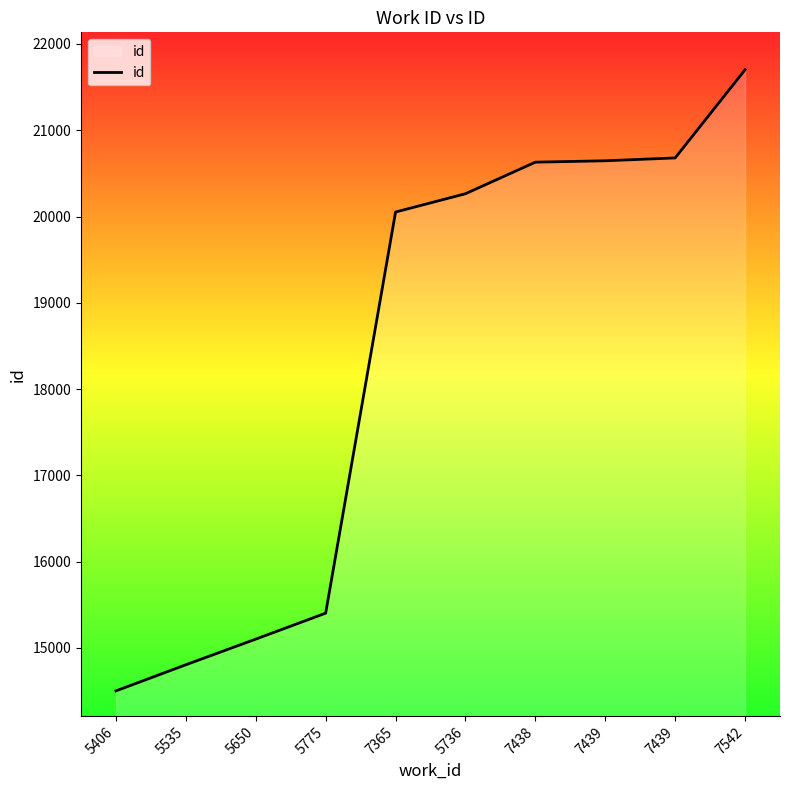

What is the change in value from 5535 to 7542?

+6897